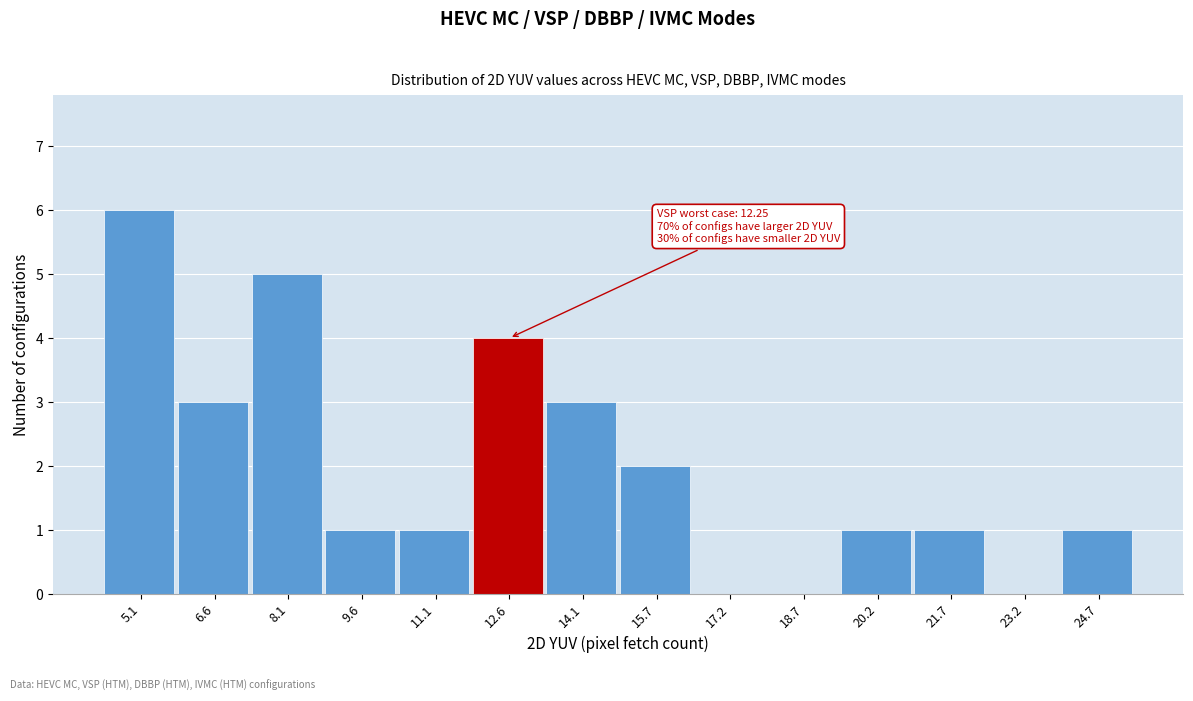

Which range on the x-axis has the tallest bar?

4.4 to 5.8